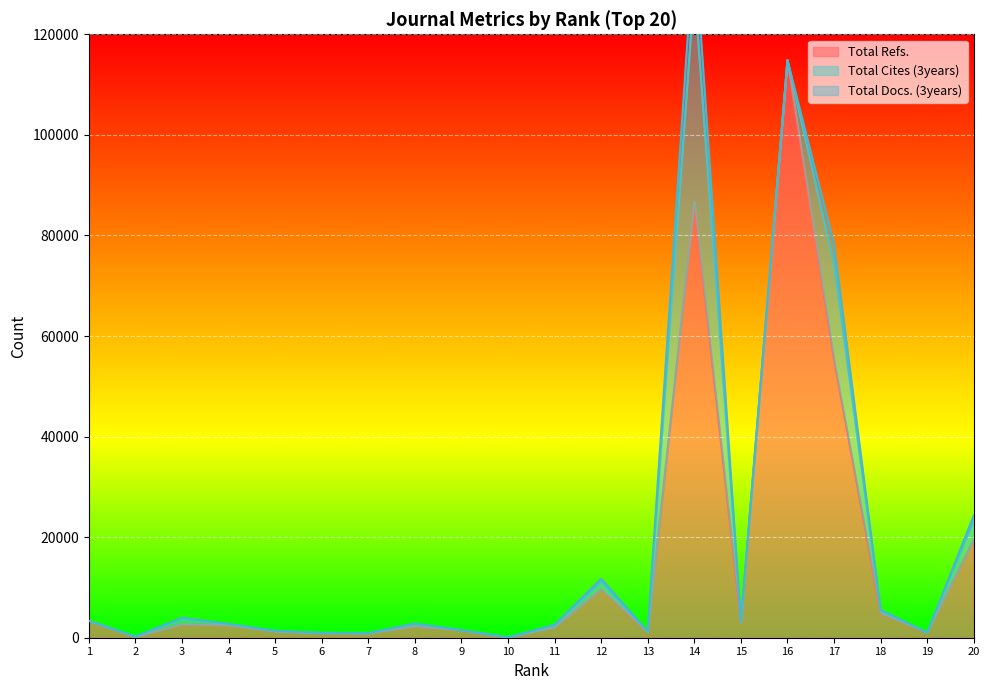

Rank the series at 7 from highest to lowest value.

Total Refs., Total Cites (3years), Total Docs. (3years)